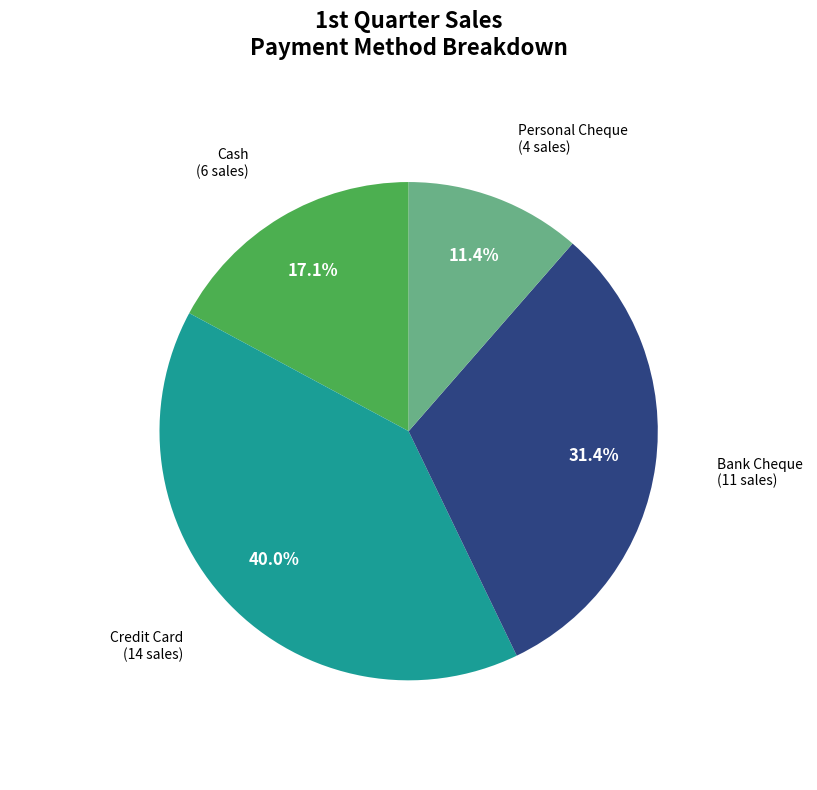

To the nearest percent, what is the combined percentage of Cash and Credit Card?

57%